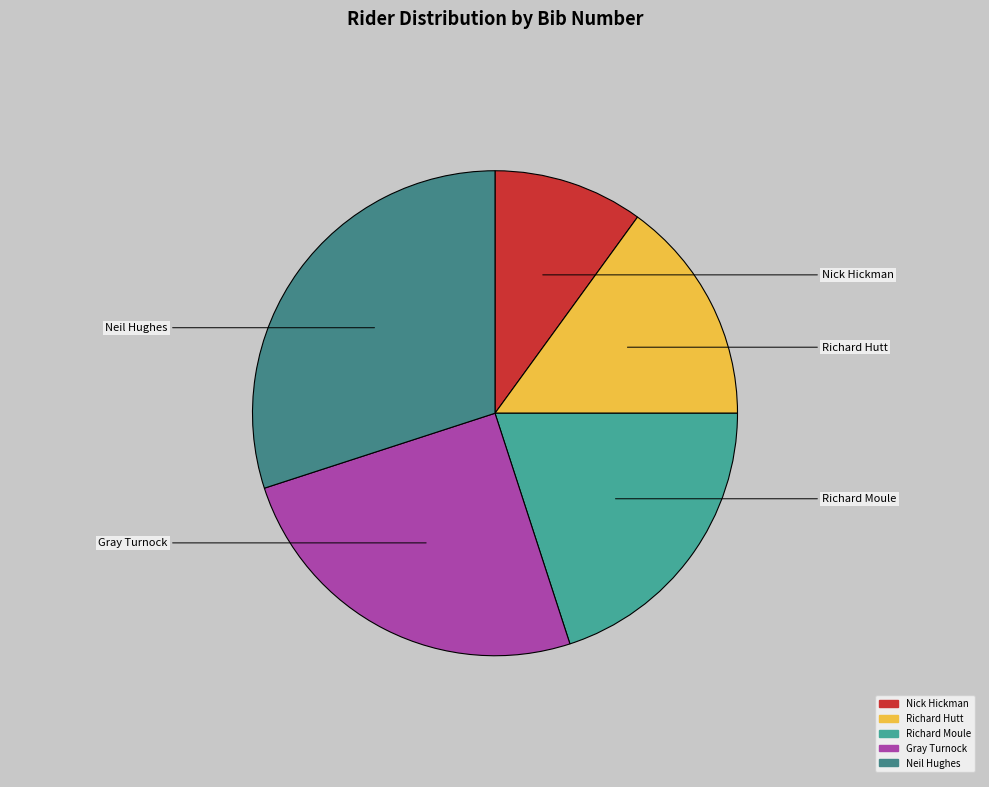

Does Nick Hickman represent more than half of the total?

No